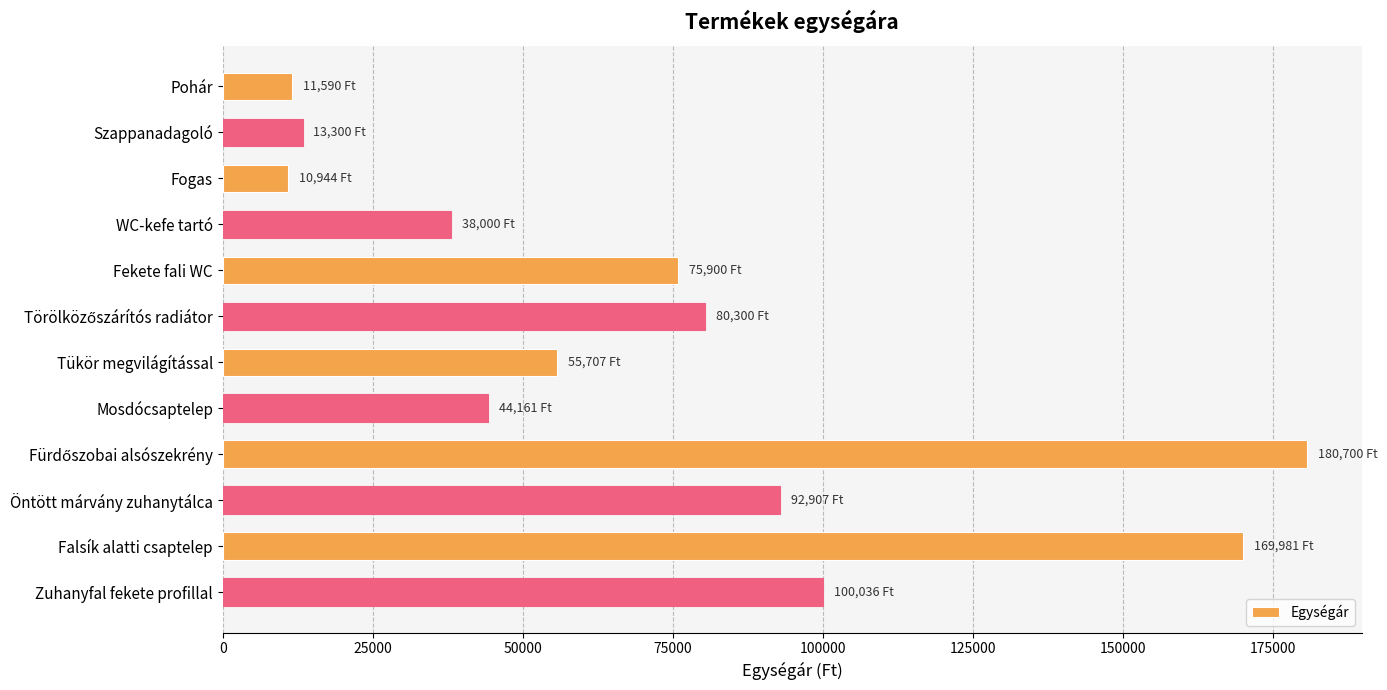

What is the maximum value shown in the chart?

180700